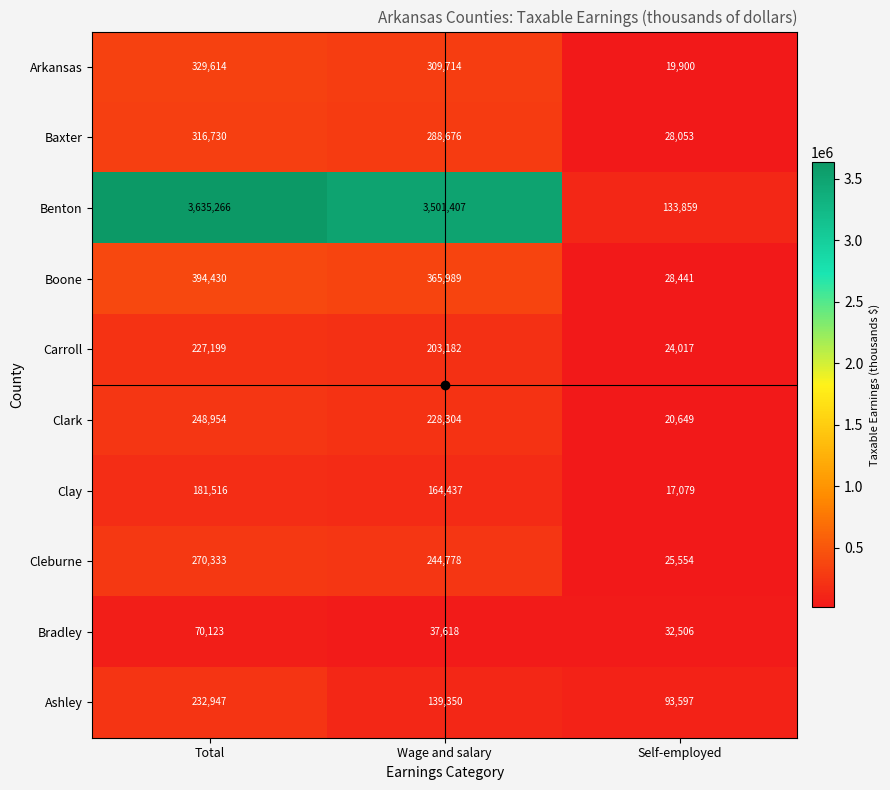

Rank the categories by Clay value from lowest to highest.

Self-employed, Wage and salary, Total